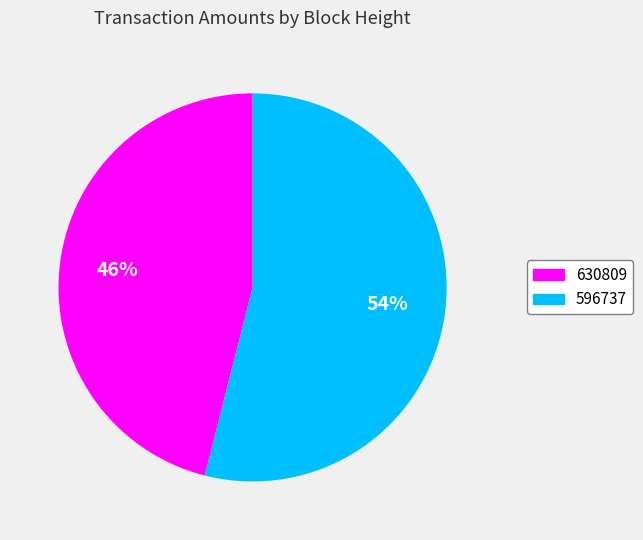

To the nearest percent, what percentage of the pie is 630809?

46%